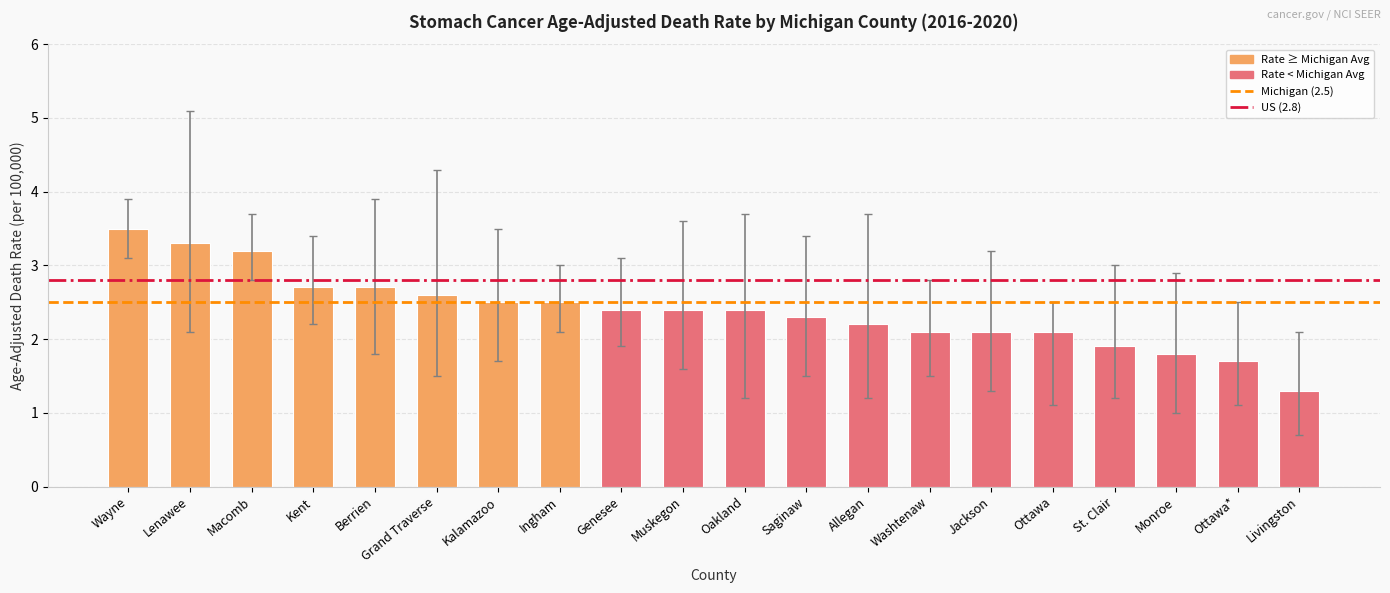

The chart shows a value of 4.7 at Wayne. True or false?

False